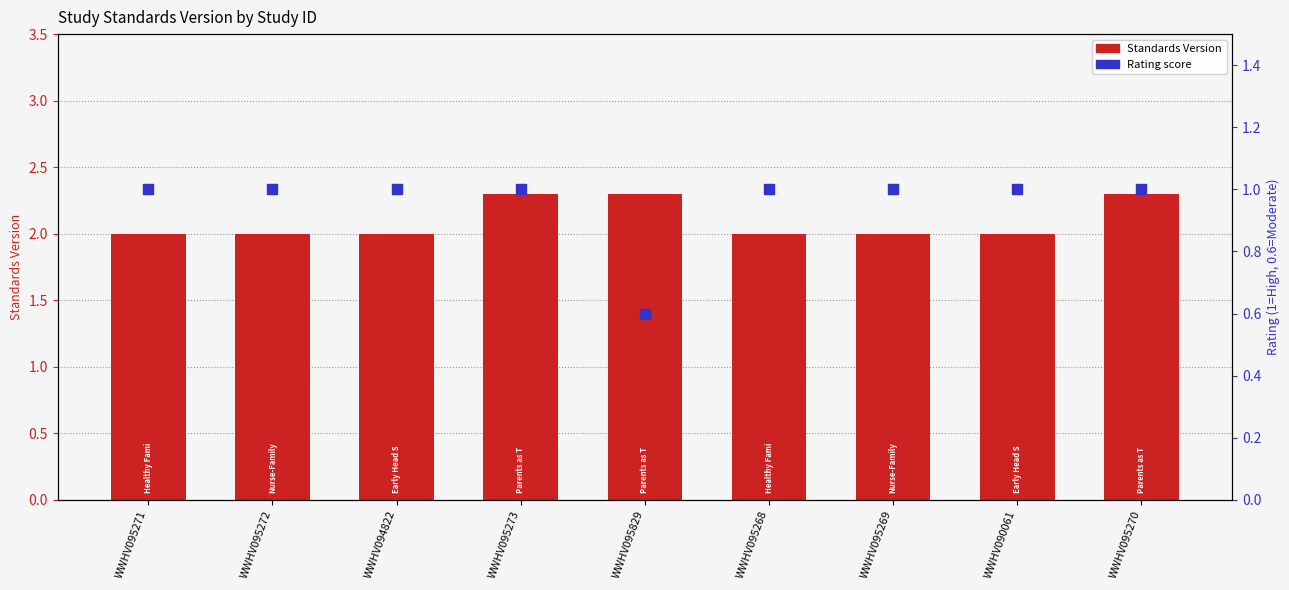

Between WWHV095273 and WWHV095829, which is larger?

WWHV095273